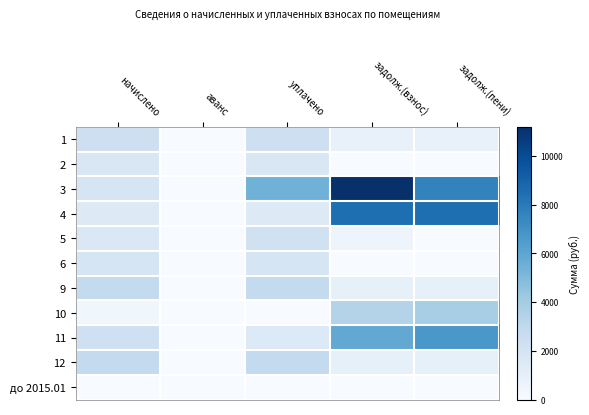

At which category does the chart reach its minimum across all series?

аванс